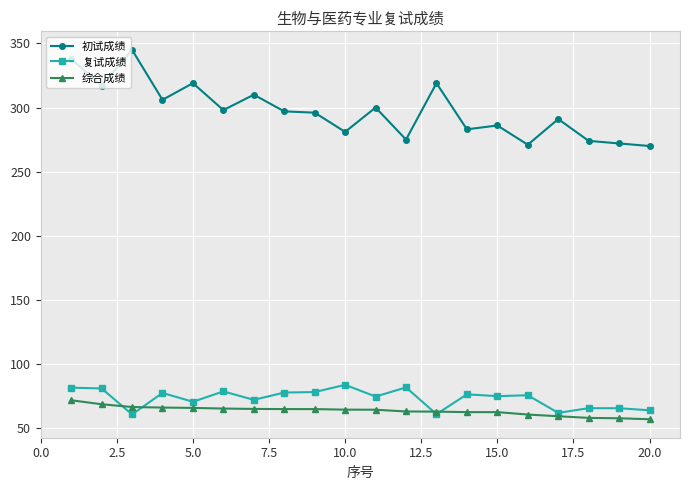

At how many categories does at least one series exceed 253?

20